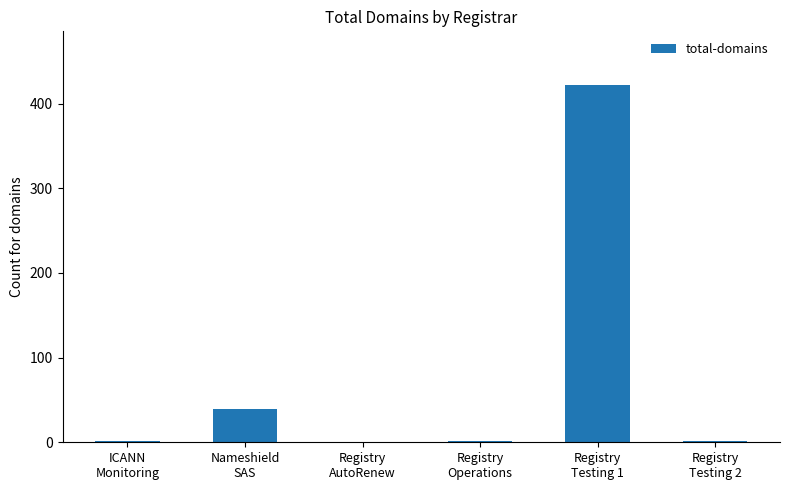

Count the number of categories in the chart.

6